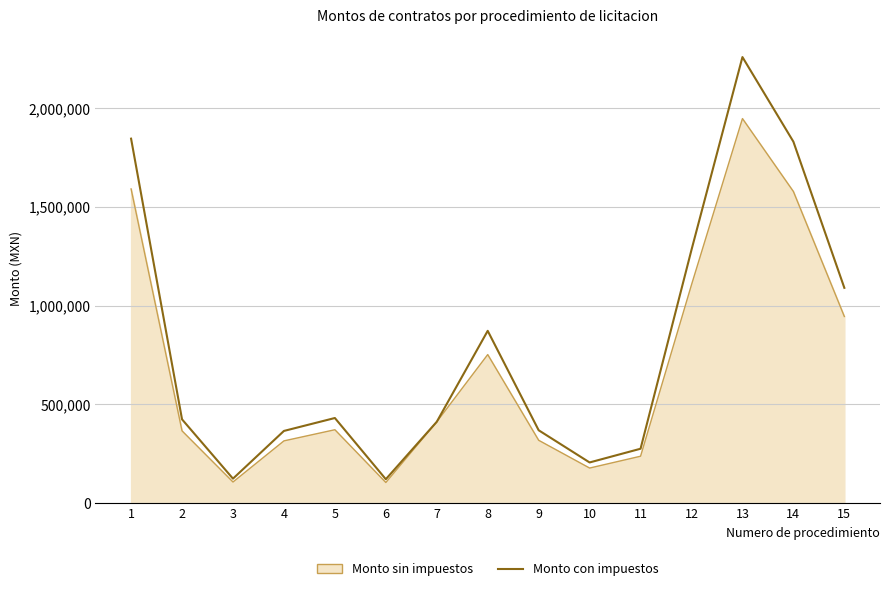

What is the minimum value shown in the chart?

103750.0